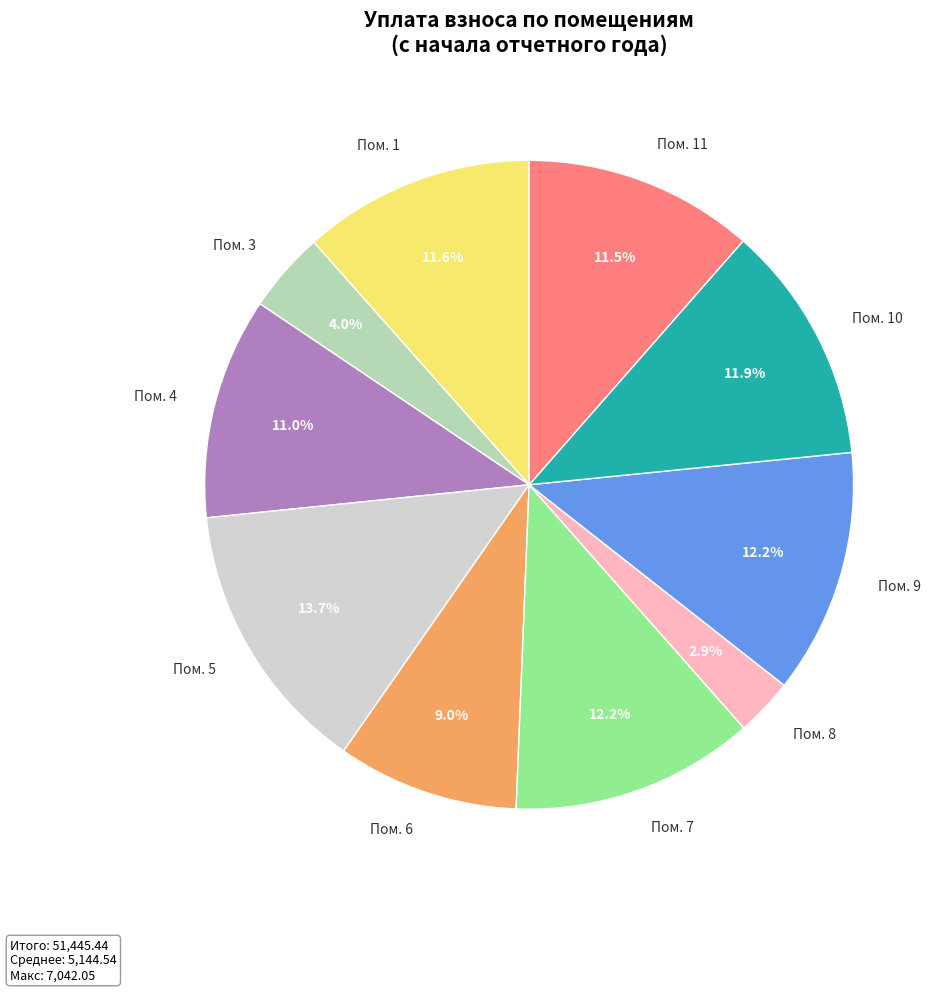

What is the ratio of the value at Пом. 10 to the value at Пом. 11?

1.0